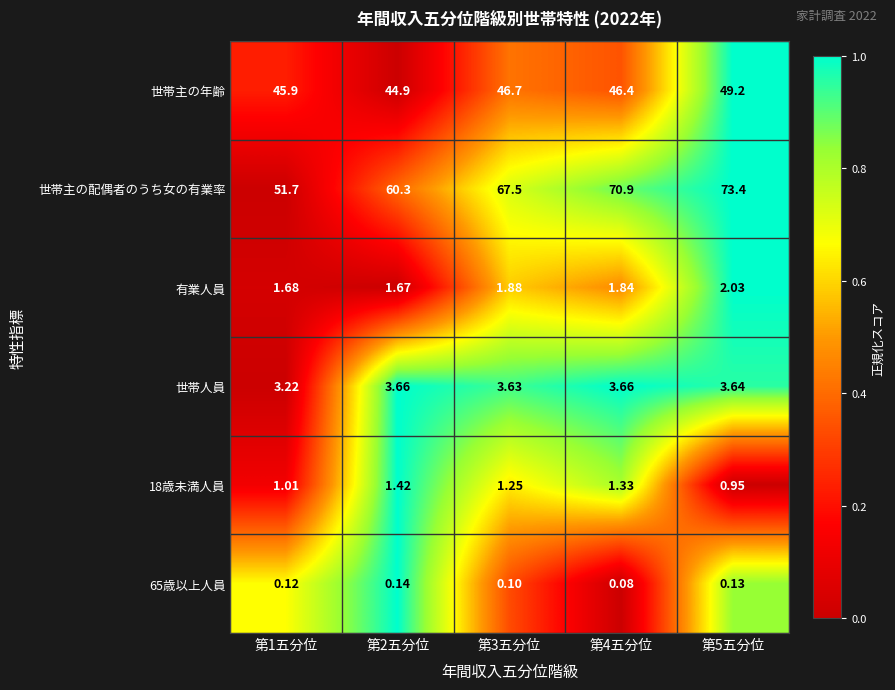

Is the value of 世帯主の年齢 at 第4五分位 greater than the value of 有業人員 at 第4五分位?

Yes